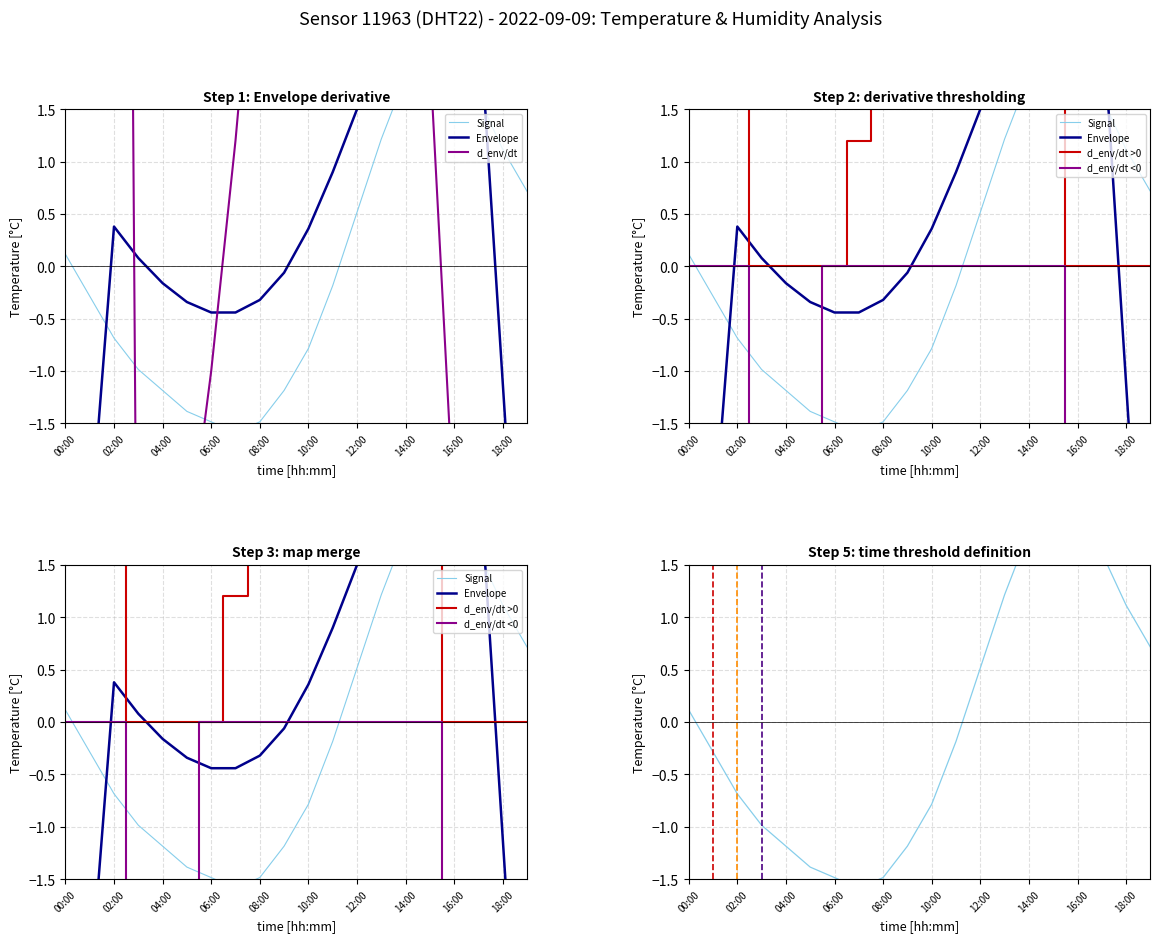

At which category does the chart reach its peak across all series?

15:00